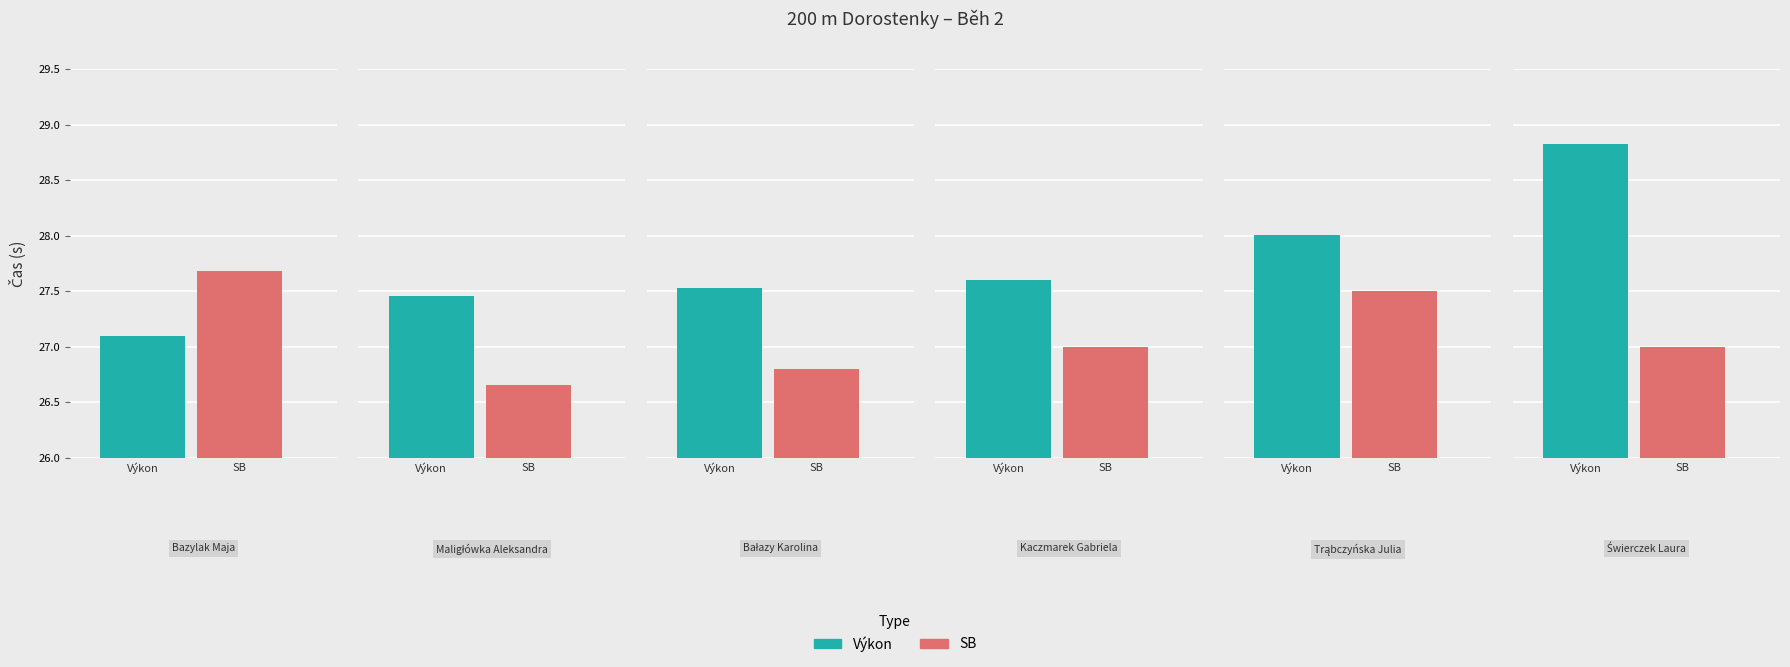

What is the sum of the Výkon values at Maligłówka Aleksandra and Kaczmarek Gabriela?

55.1